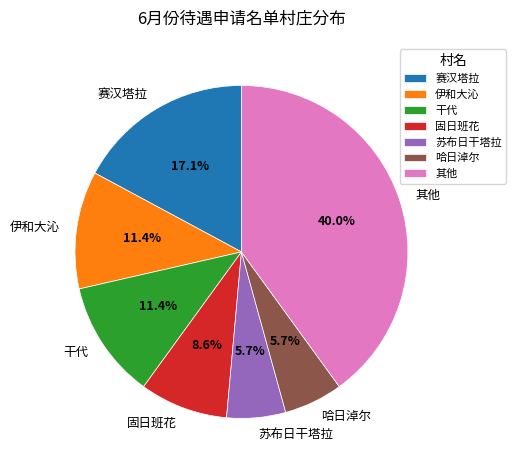

True or false: 苏布日干塔拉 accounts for 1% of the total.

False